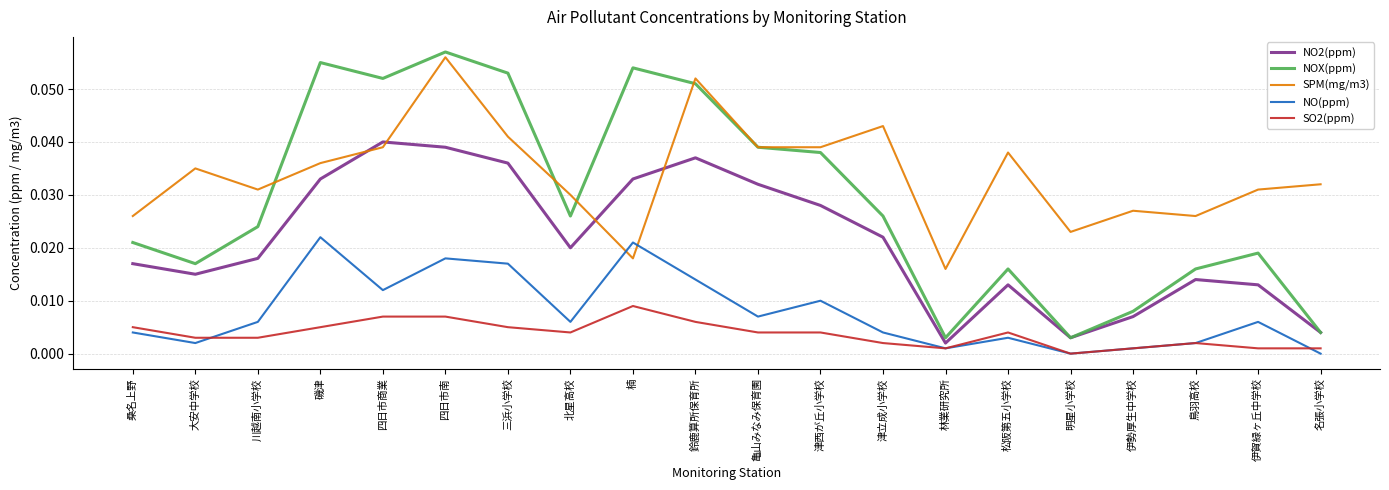

At which category is the sum across all series the highest?

四日市南